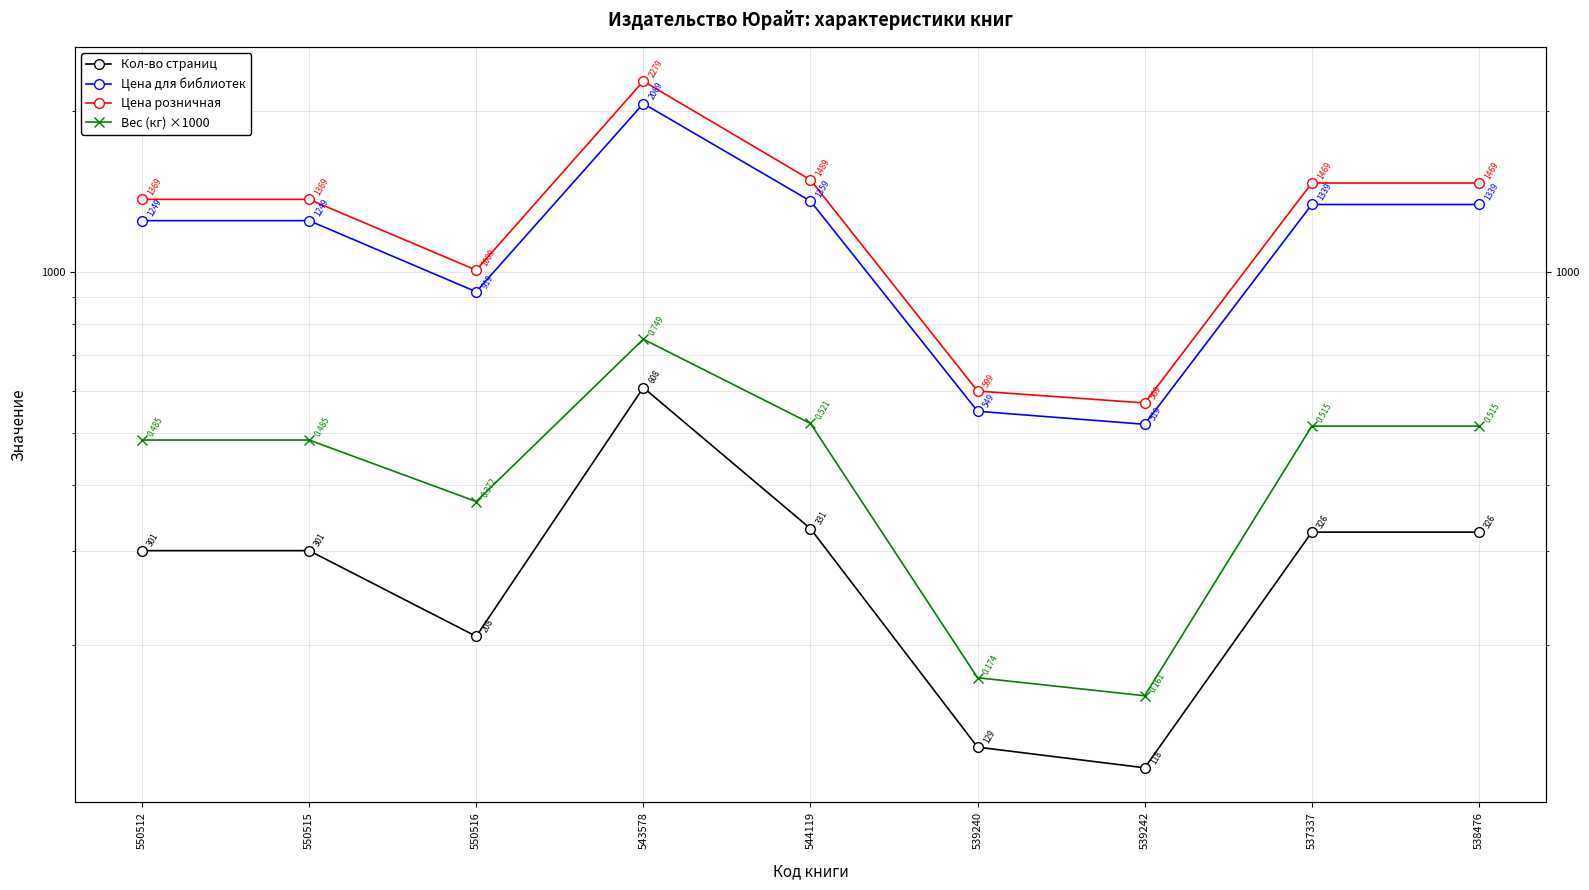

How many interior local valleys does the Кол-во страниц series have?

2